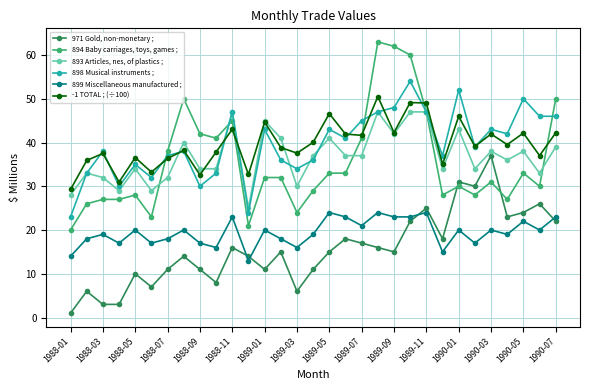

True or false: 971 Gold, non-monetary ; and -1 TOTAL ; (÷100) intersect in this chart.

False